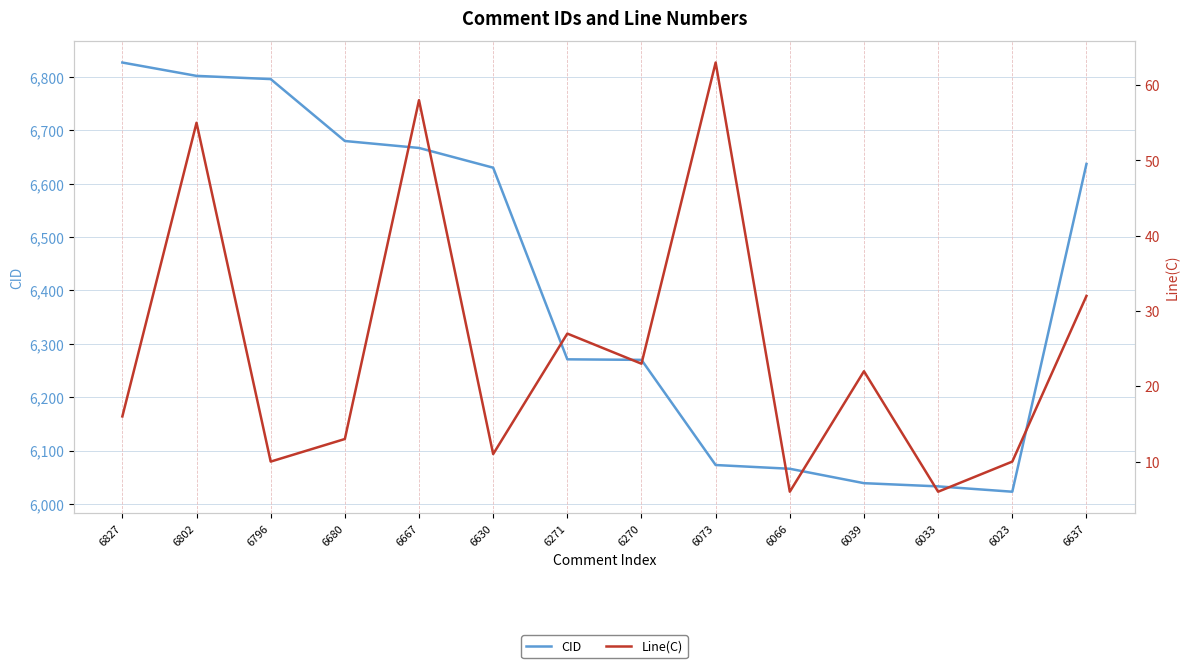

What is the label of the 14th point from the left?

6637